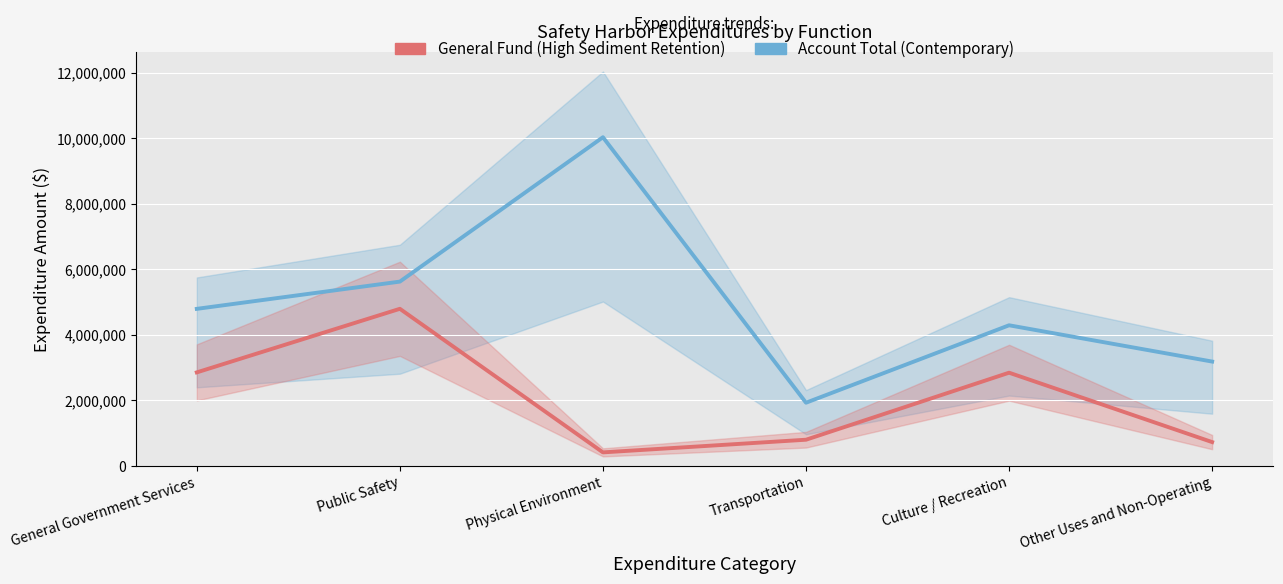

How many values in the Account Total (Contemporary) series are below 4792495?

3